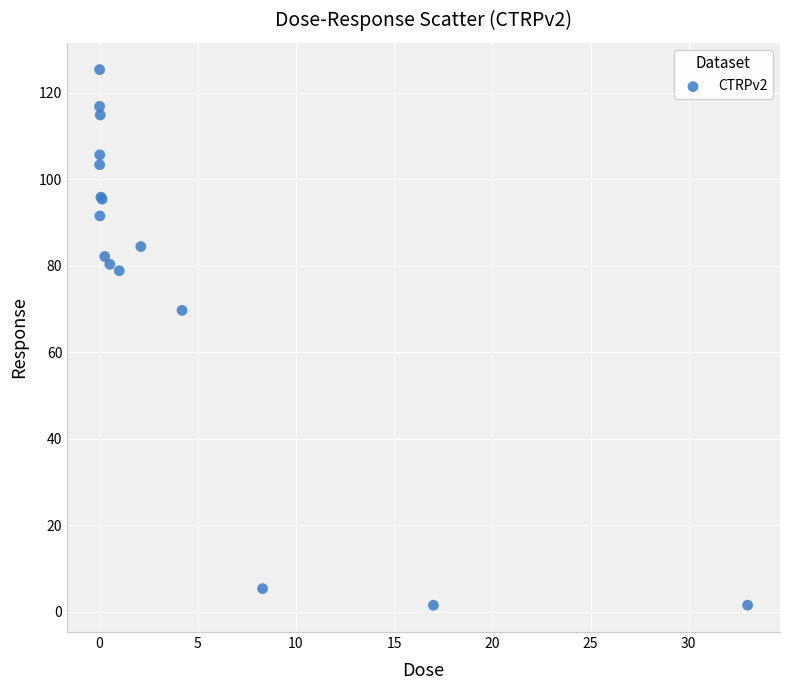

What Y value in the scatter plot is closest to 63?

69.7